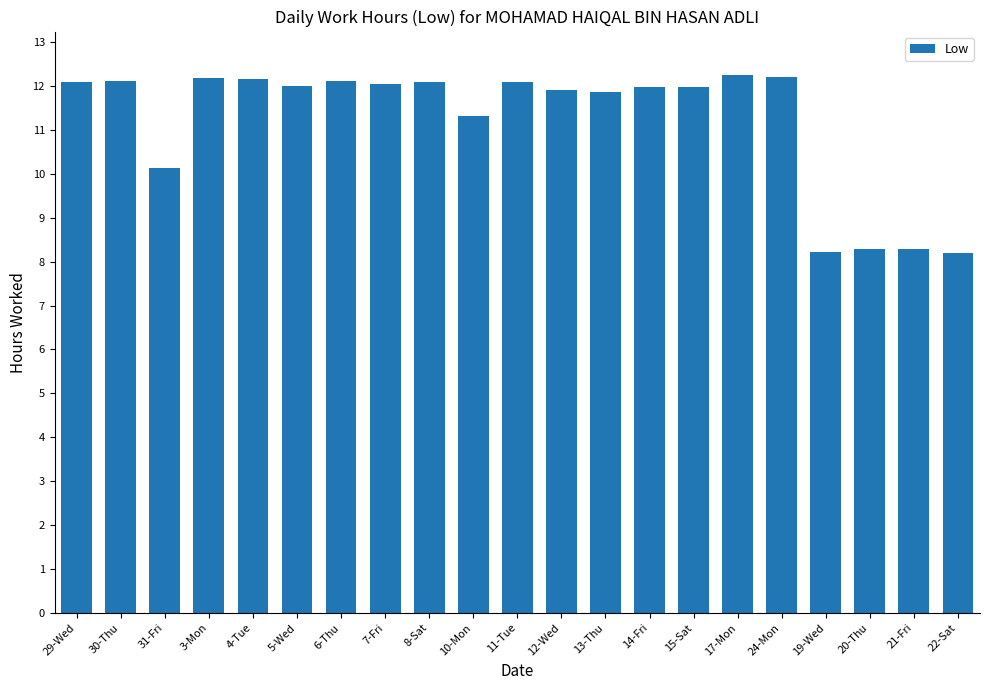

The chart shows a value of 3.0 at 13-Thu. True or false?

False